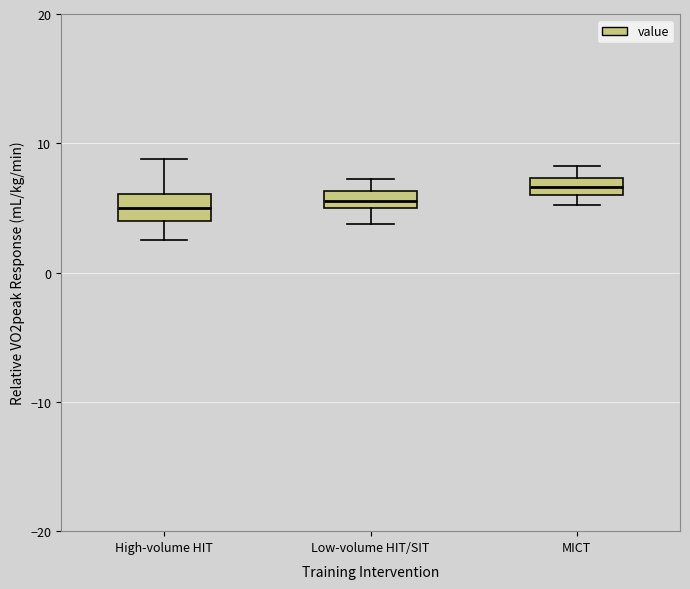

Where is the lower edge of the box for Low-volume HIT/SIT on the y-axis? The values are not printed on the chart, so give them approximately, as read against the axis.

5